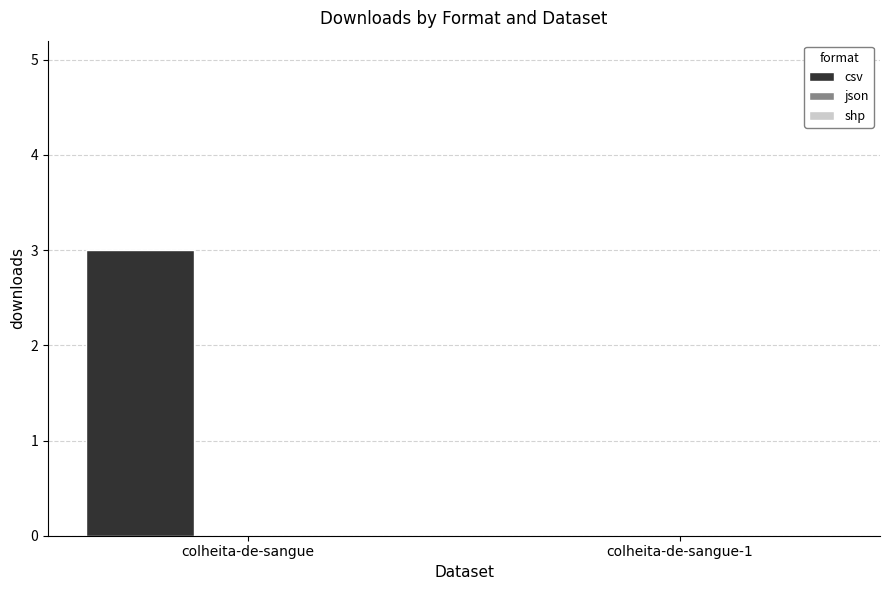

The chart shows a value of 5 at colheita-de-sangue. True or false?

False